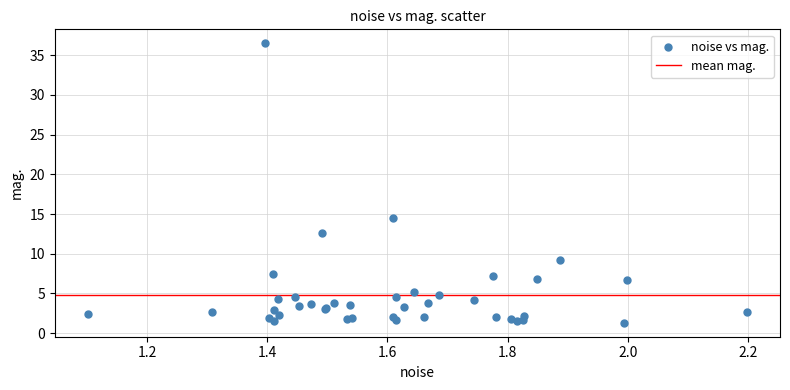

What Y value in the scatter plot is closest to 18?

14.5